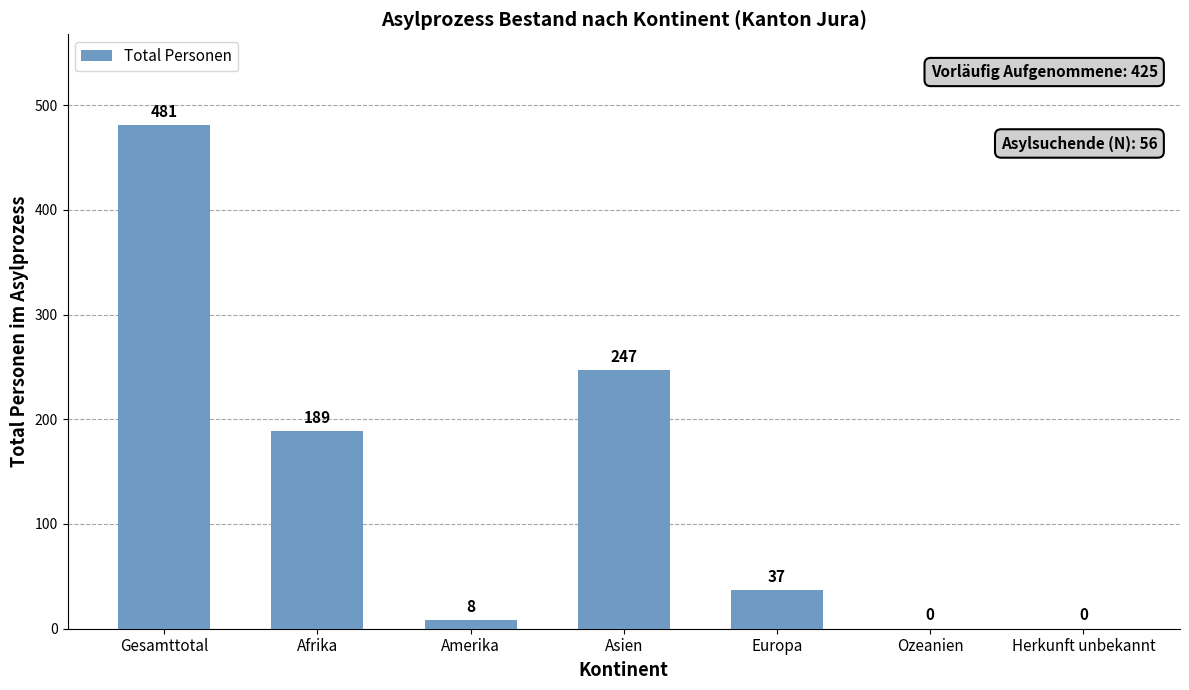

What is the maximum value shown in the chart?

481